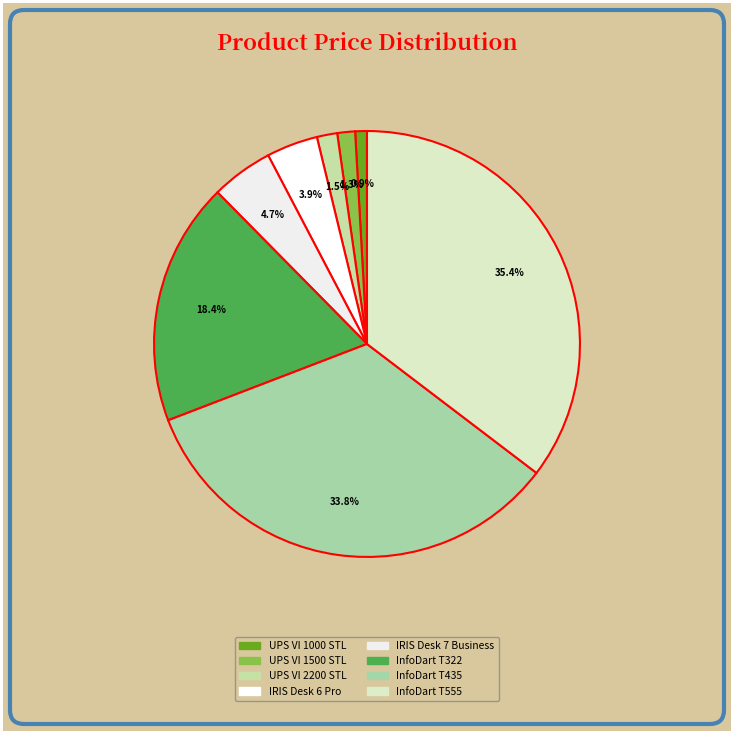

How many segments does this pie chart have?

8